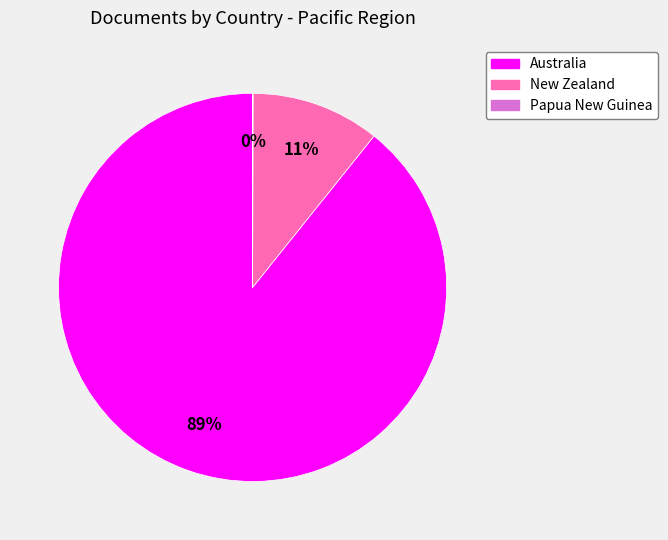

Which has a higher value, New Zealand or Australia?

Australia